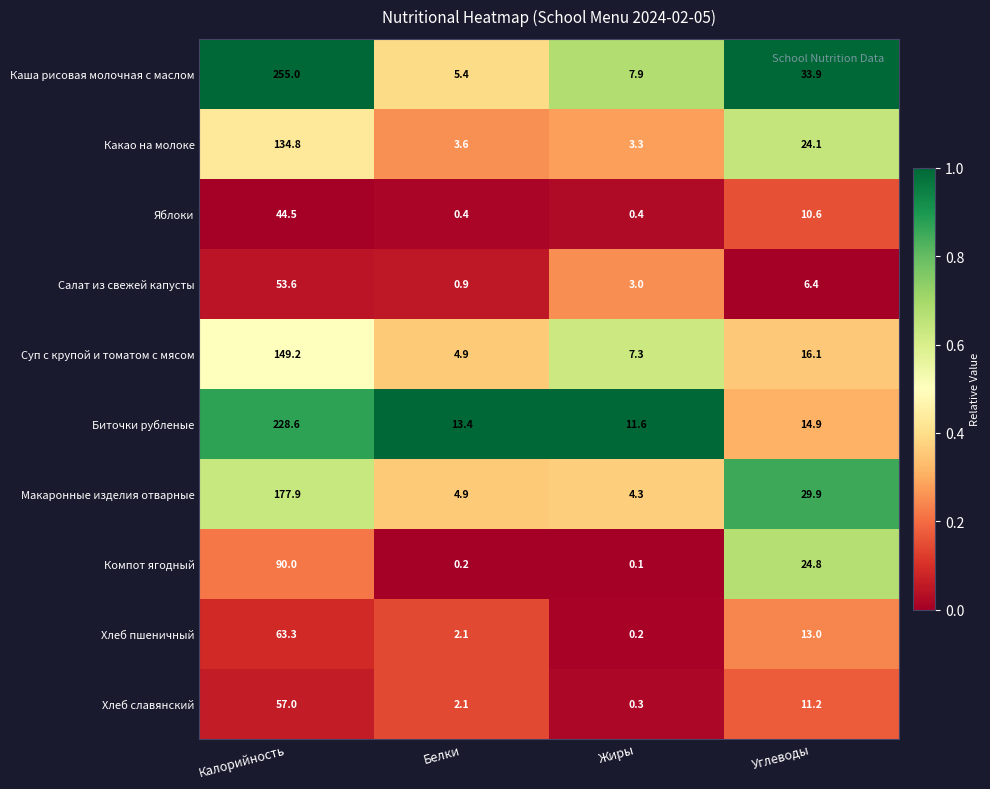

Which series has the widest spread of values?

Каша рисовая молочная с маслом